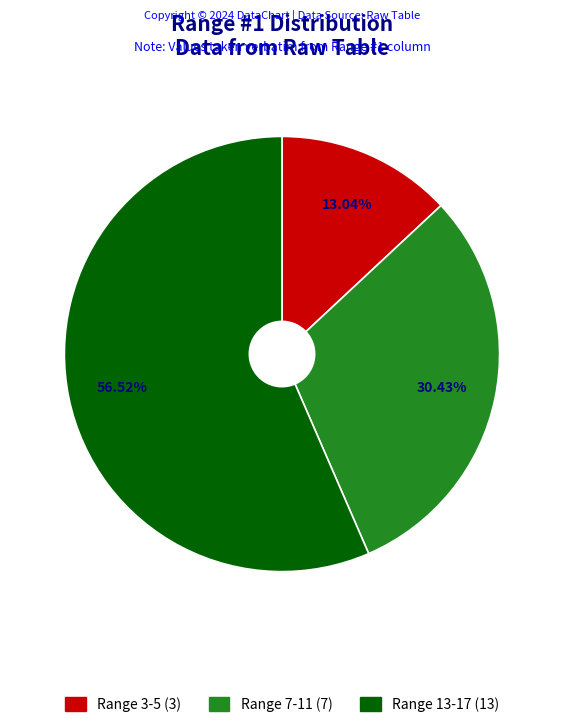

Which has a higher value, Range 13-17 (13) or Range 7-11 (7)?

Range 13-17 (13)